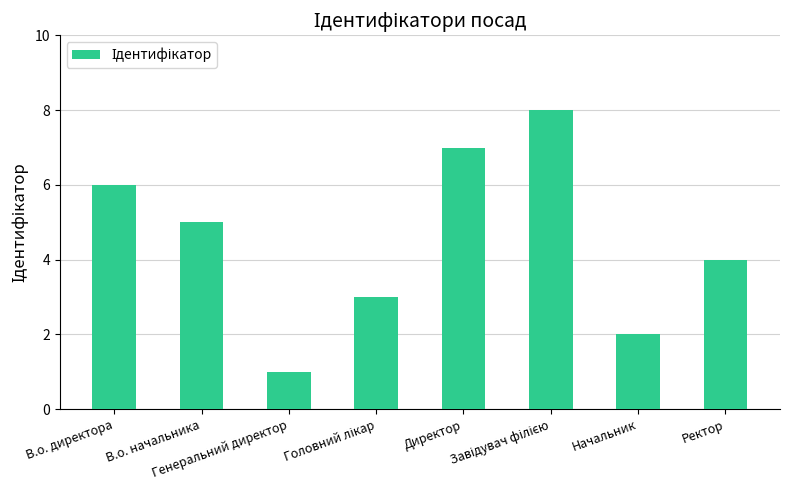

Where does the data first go above 5?

В.о. директора